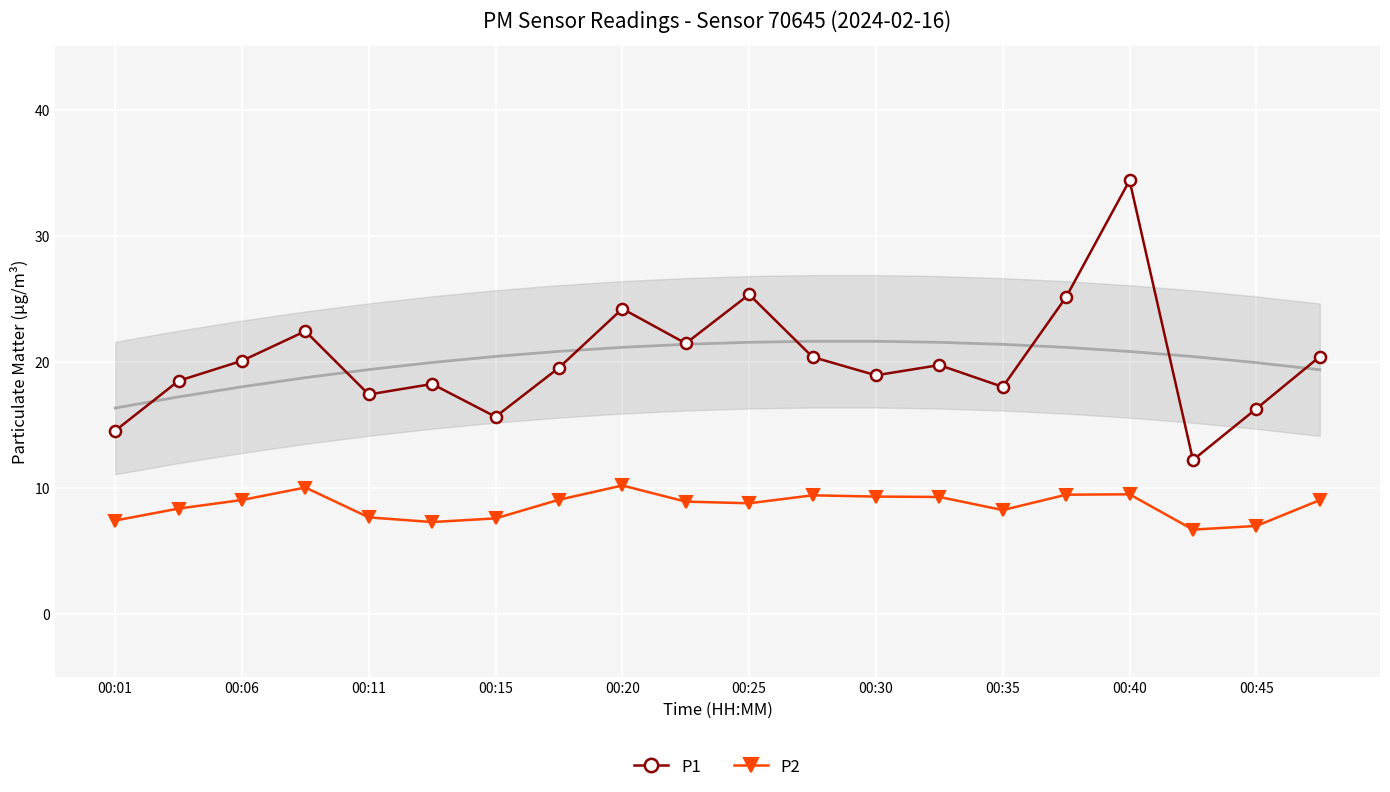

True or false: P1 has more than 1 interior local peaks.

True